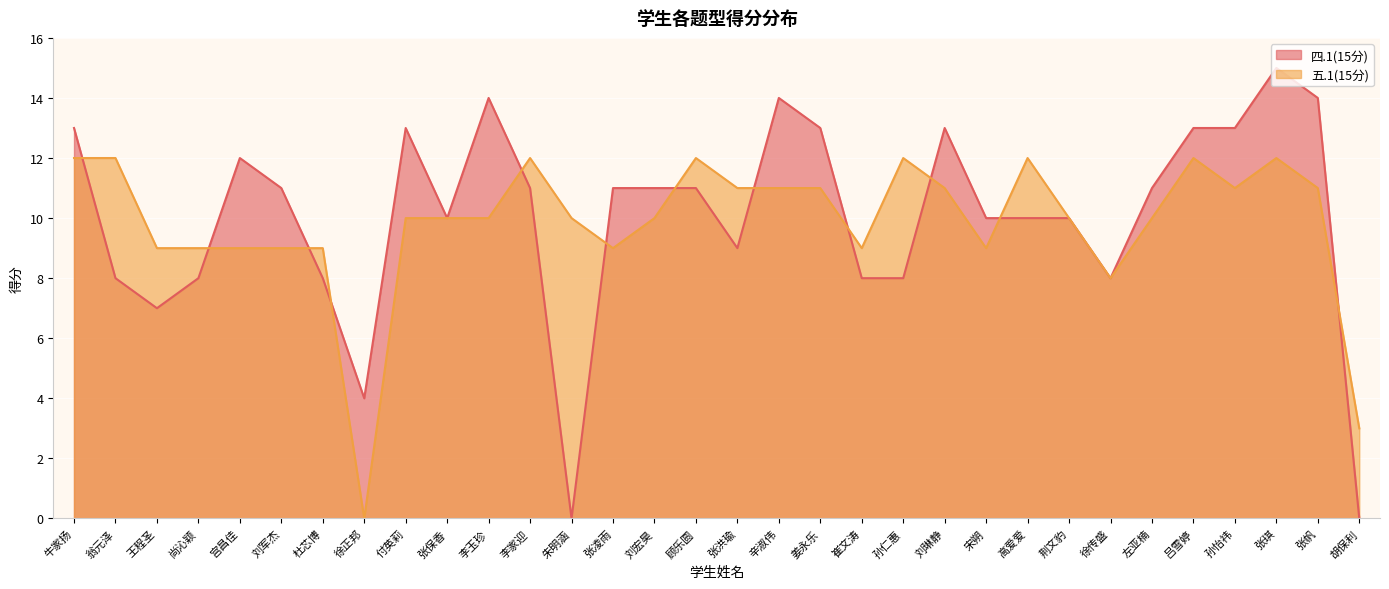

What is the sum of the 五.1(15分) values at 李家迎 and 刘琳静?

23